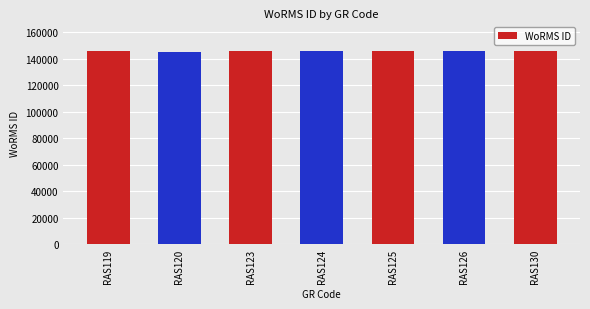

What is the ratio of the value at RAS130 to the value at RAS126?

1.0